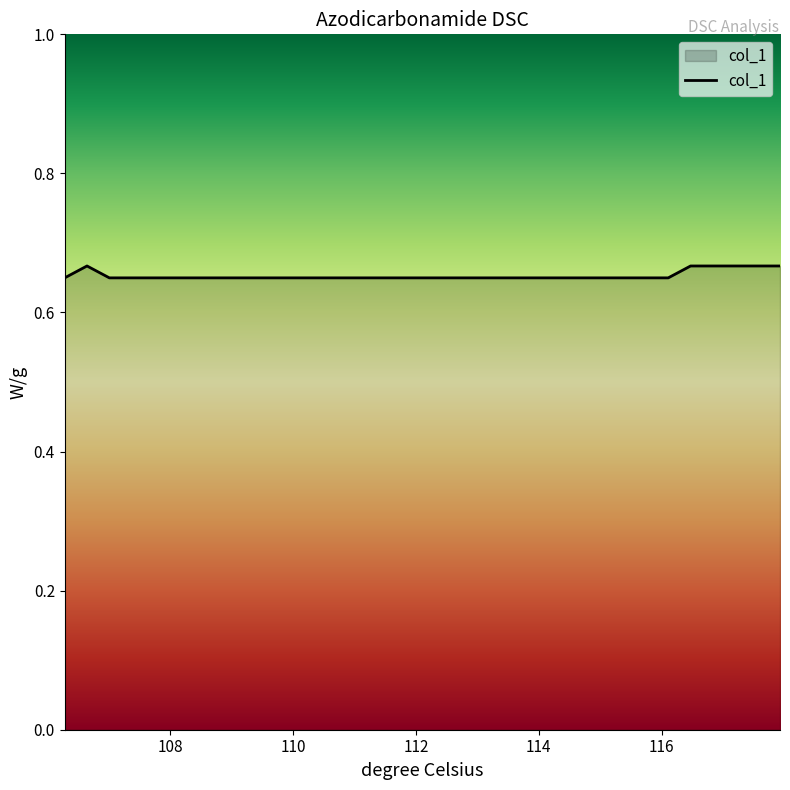

True or false: the data has more than 0 interior local peaks.

True